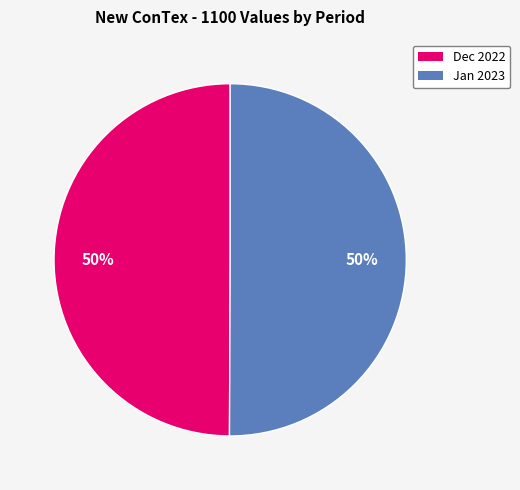

Count the number of slices in the pie.

2